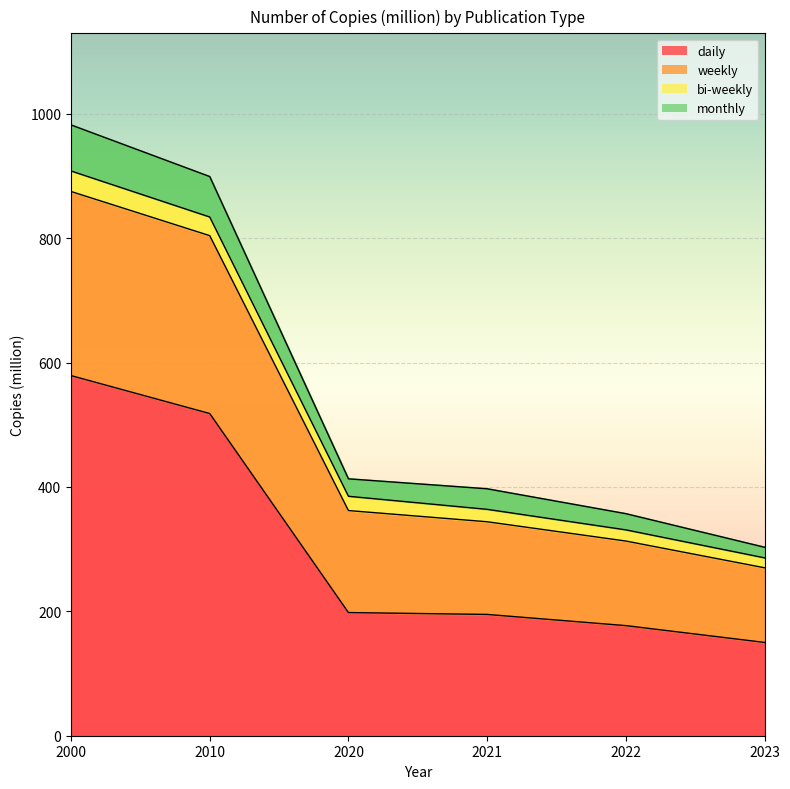

At how many categories does at least one series exceed 877?

2